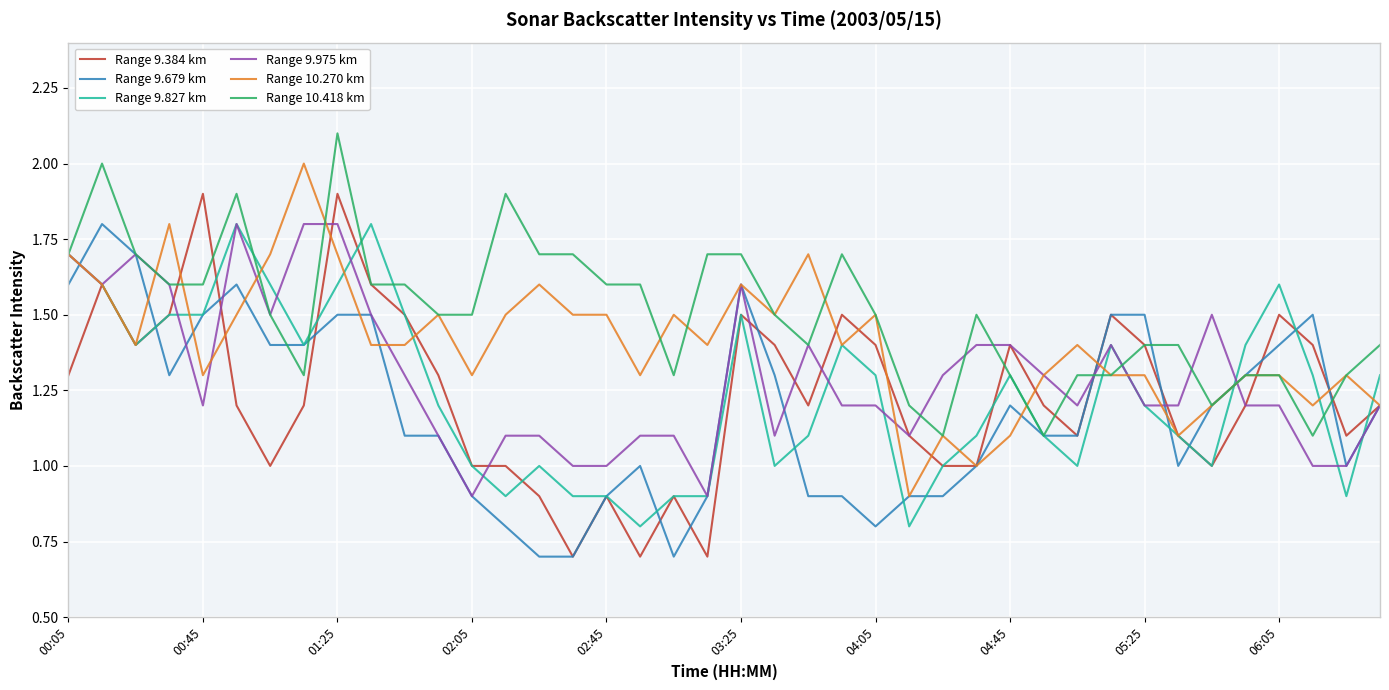

What is the maximum value shown in the chart?

2.1